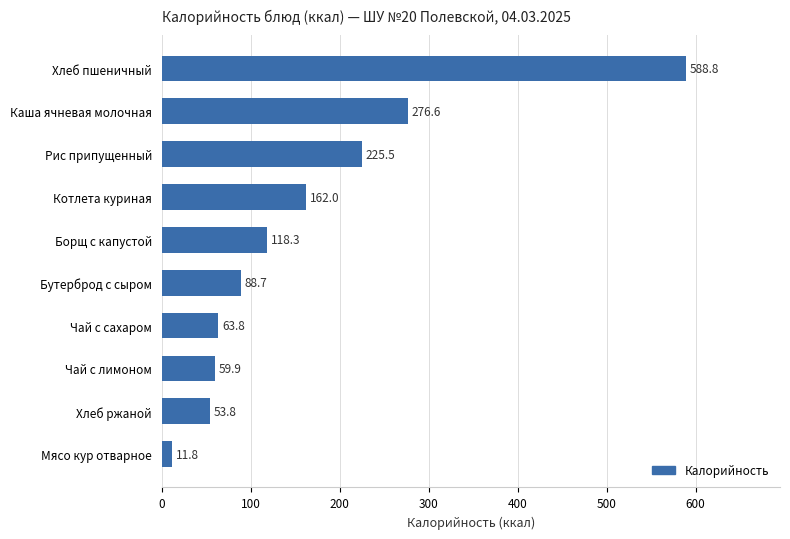

At which label is the value closest to 300?

Каша ячневая молочная